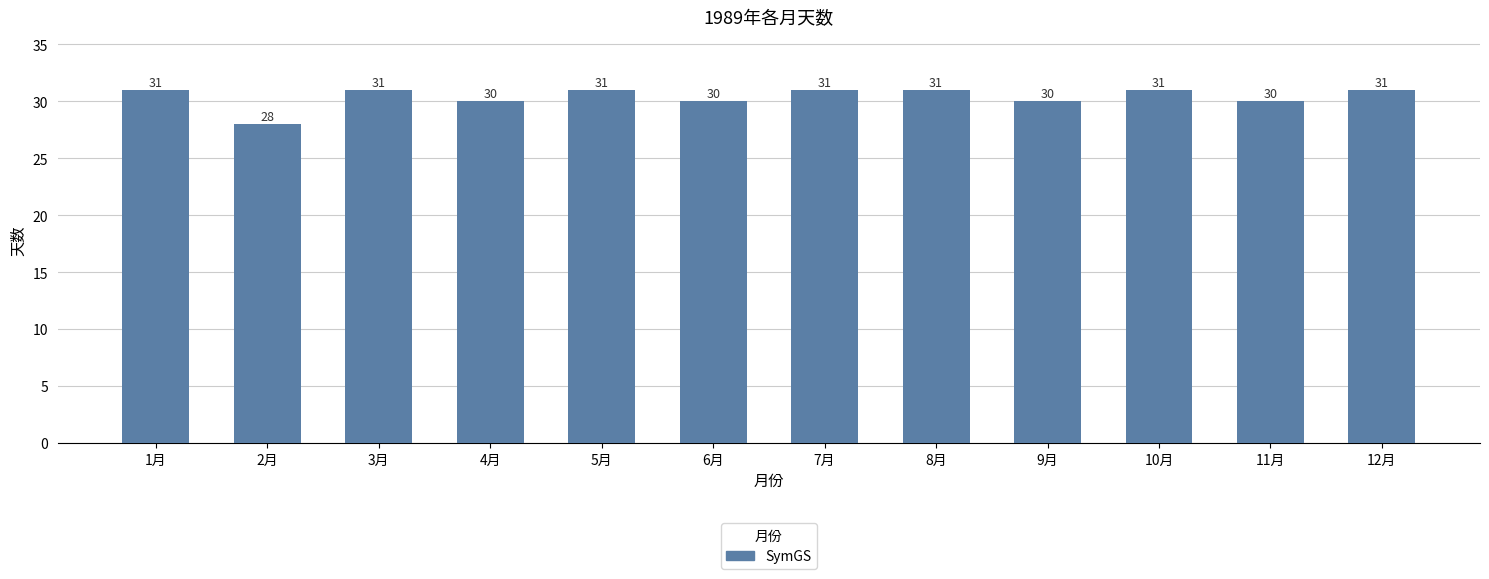

What is the sum of the values at 1月 and 3月?

62